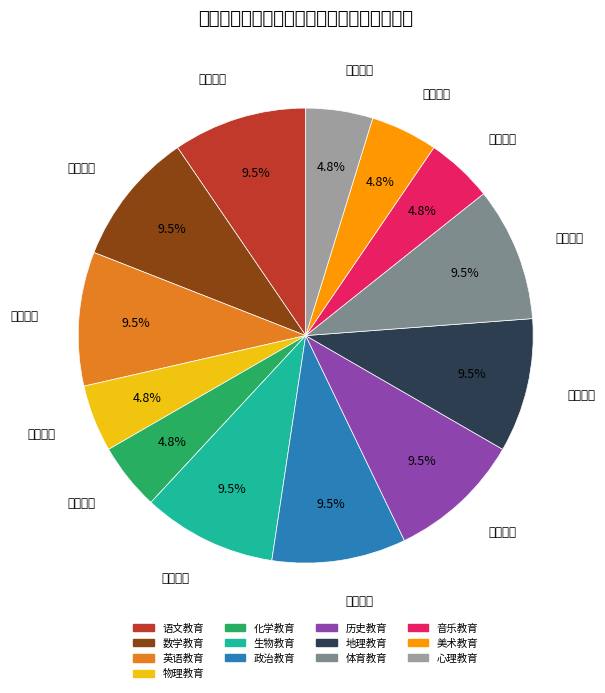

Rank the categories by value from lowest to highest.

物理教育, 化学教育, 音乐教育, 美术教育, 心理教育, 语文教育, 数学教育, 英语教育, 生物教育, 政治教育, 历史教育, 地理教育, 体育教育